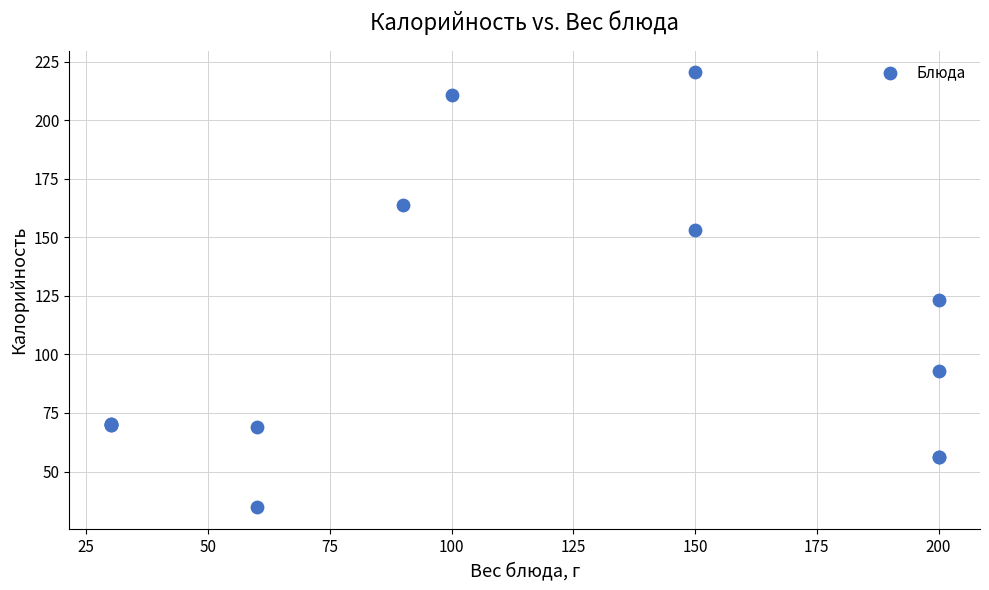

What Y value in the scatter plot is closest to 127?

123.4